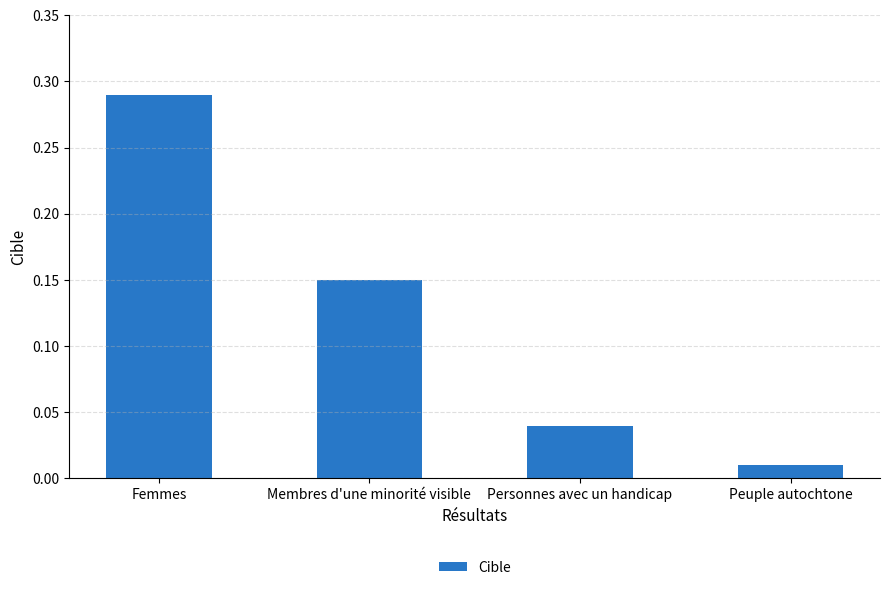

List the labels in order of value, smallest first.

Peuple autochtone, Personnes avec un handicap, Membres d'une minorité visible, Femmes